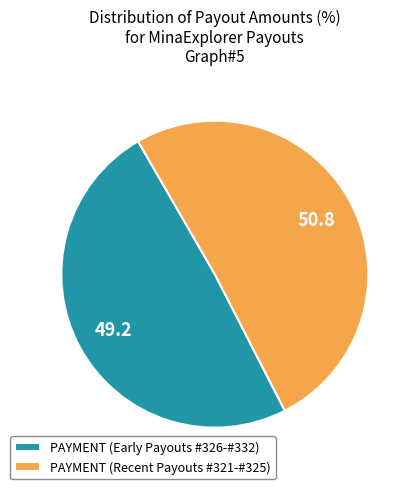

Does any single category account for the majority?

Yes